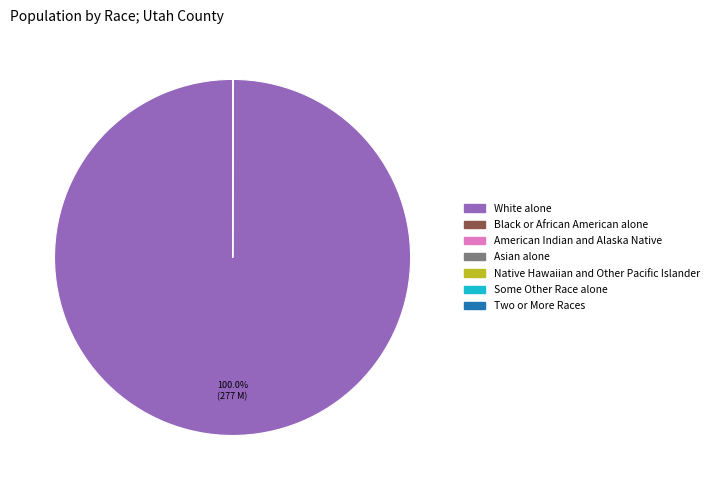

Does White alone account for over 50% of the chart?

Yes